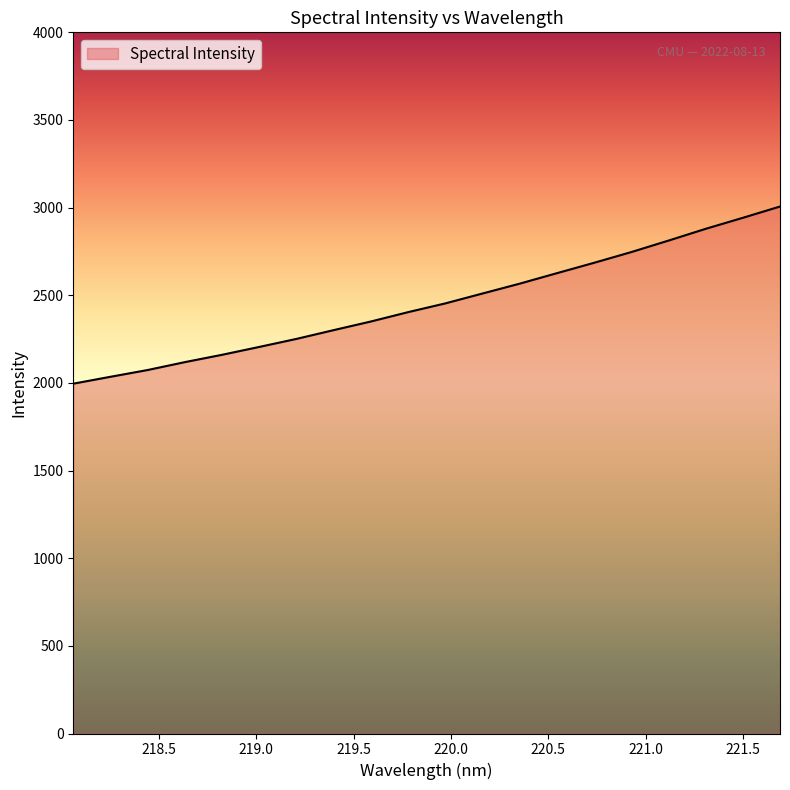

True or false: the data has more than 2 interior local peaks.

False